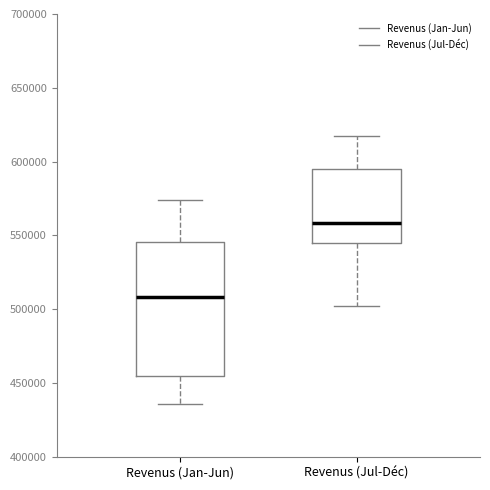

Reading left to right, read every box against the y-axis: the position of its median line, the range the box covers, and the ends of its whiskers. The values are not printed on the chart, so give them approximately, as read against the axis.

Revenus (Jan-Jun): median 510000, box 455000 to 545000, whiskers 435000 to 575000
Revenus (Jul-Déc): median 560000, box 545000 to 595000, whiskers 500000 to 620000